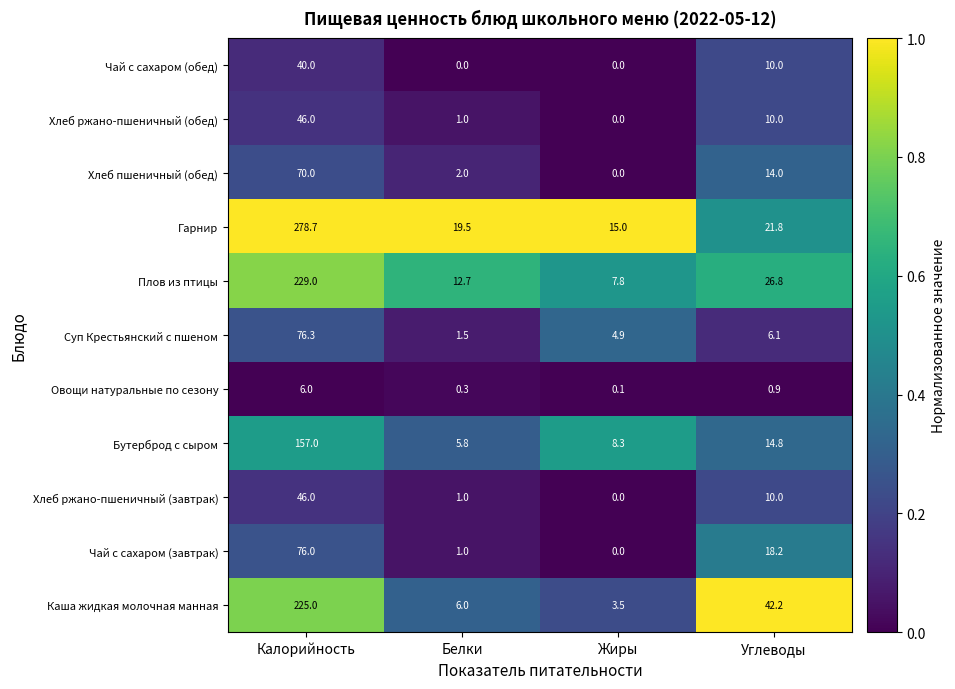

What is the spread (max minus min) of values at Углеводы?

41.3